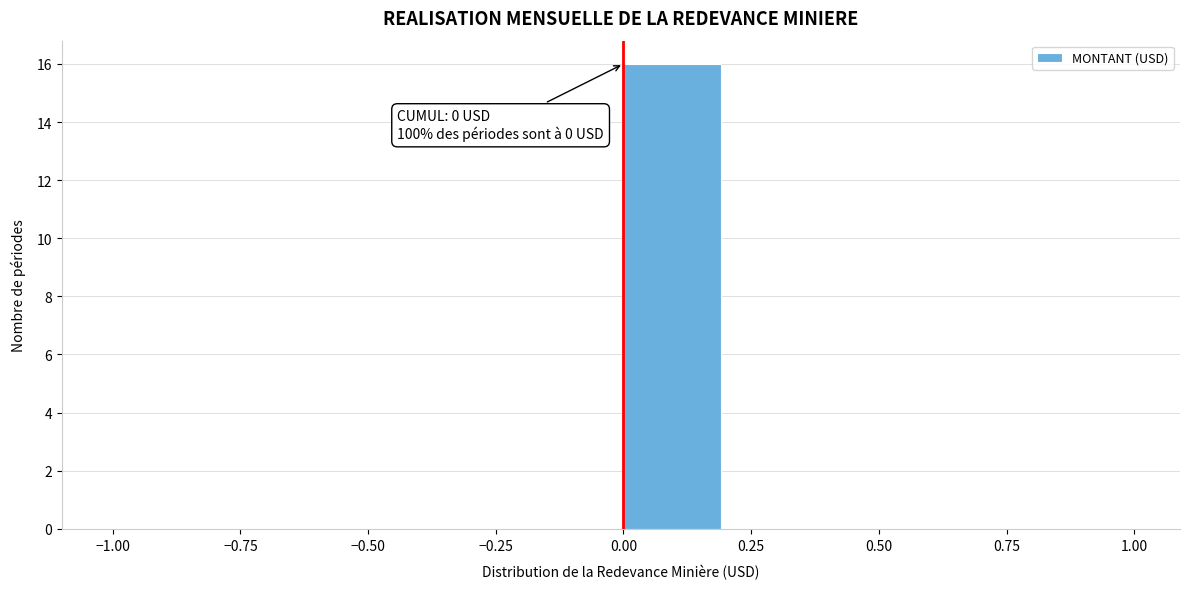

Over which range of the x-axis is the bar tallest?

0.0 to 0.2